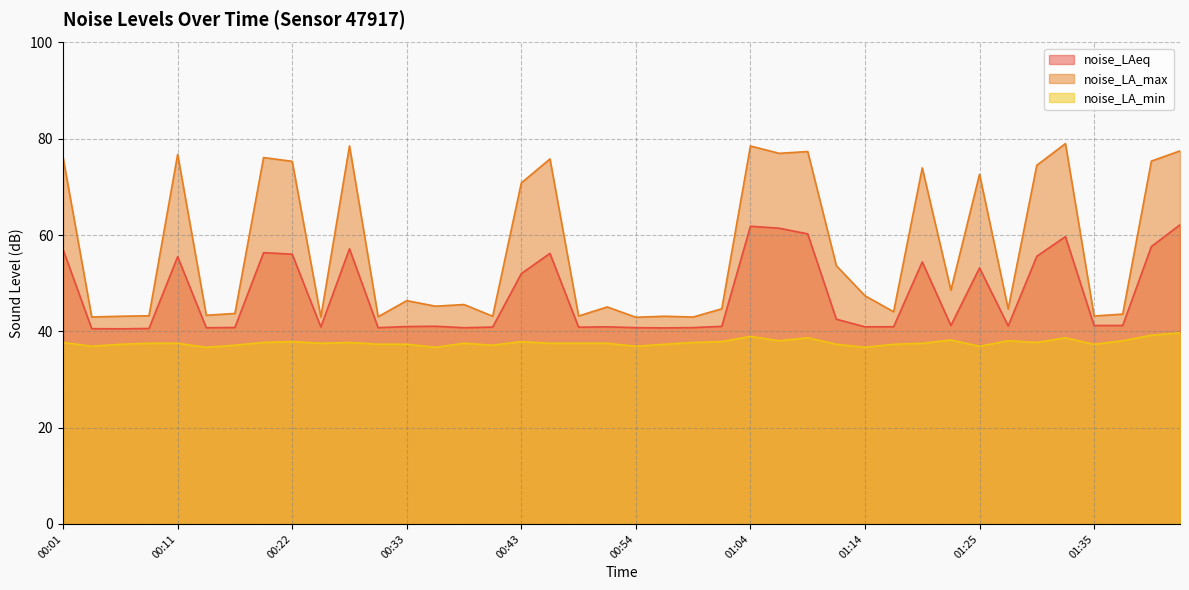

What is the greatest value displayed?

79.0